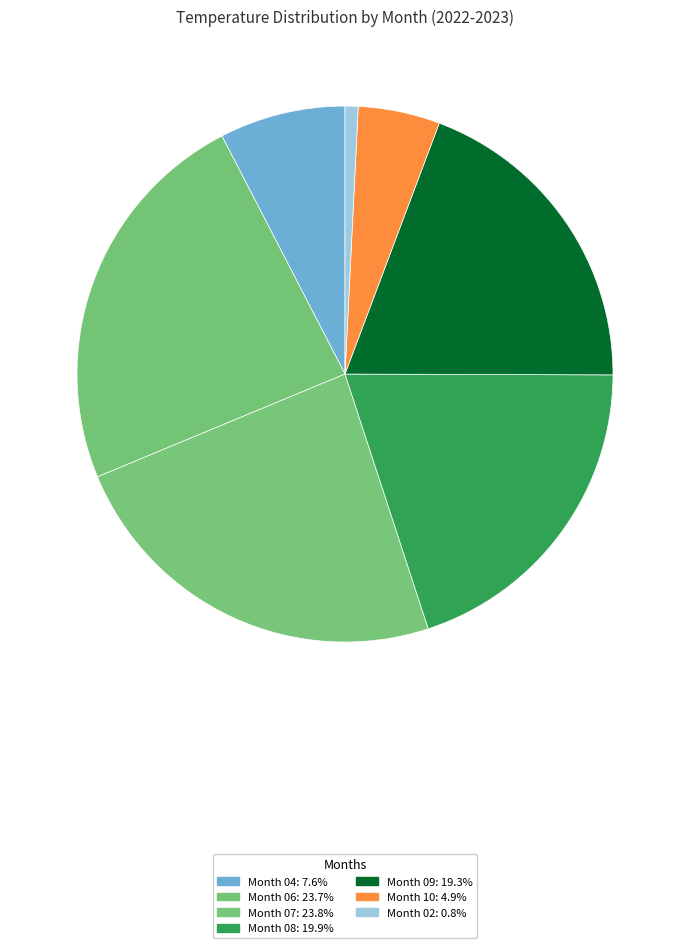

How many slices are in this pie chart?

7